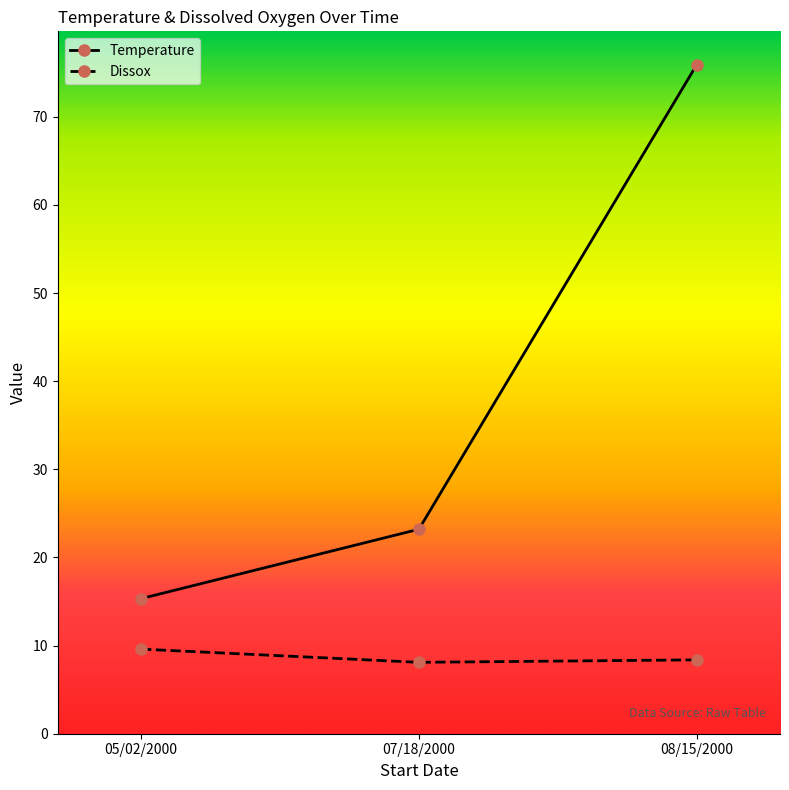

Which label corresponds to the largest value in the chart?

08/15/2000